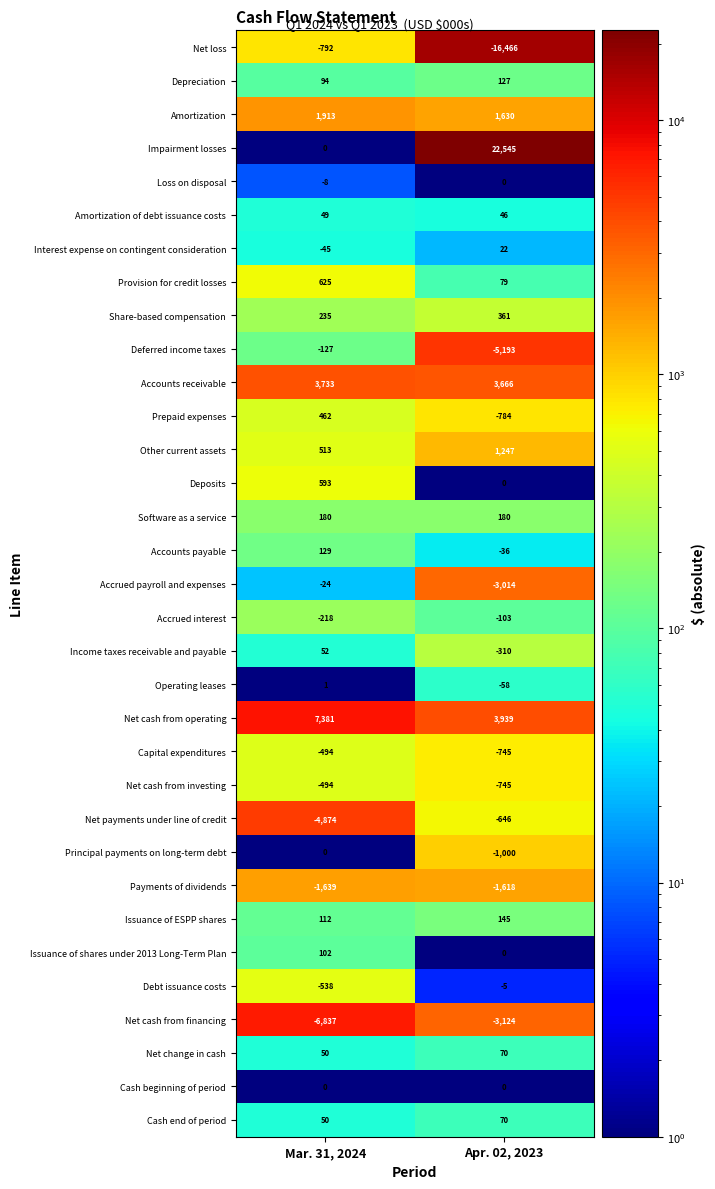

Which series has the largest total across all categories?

Impairment losses